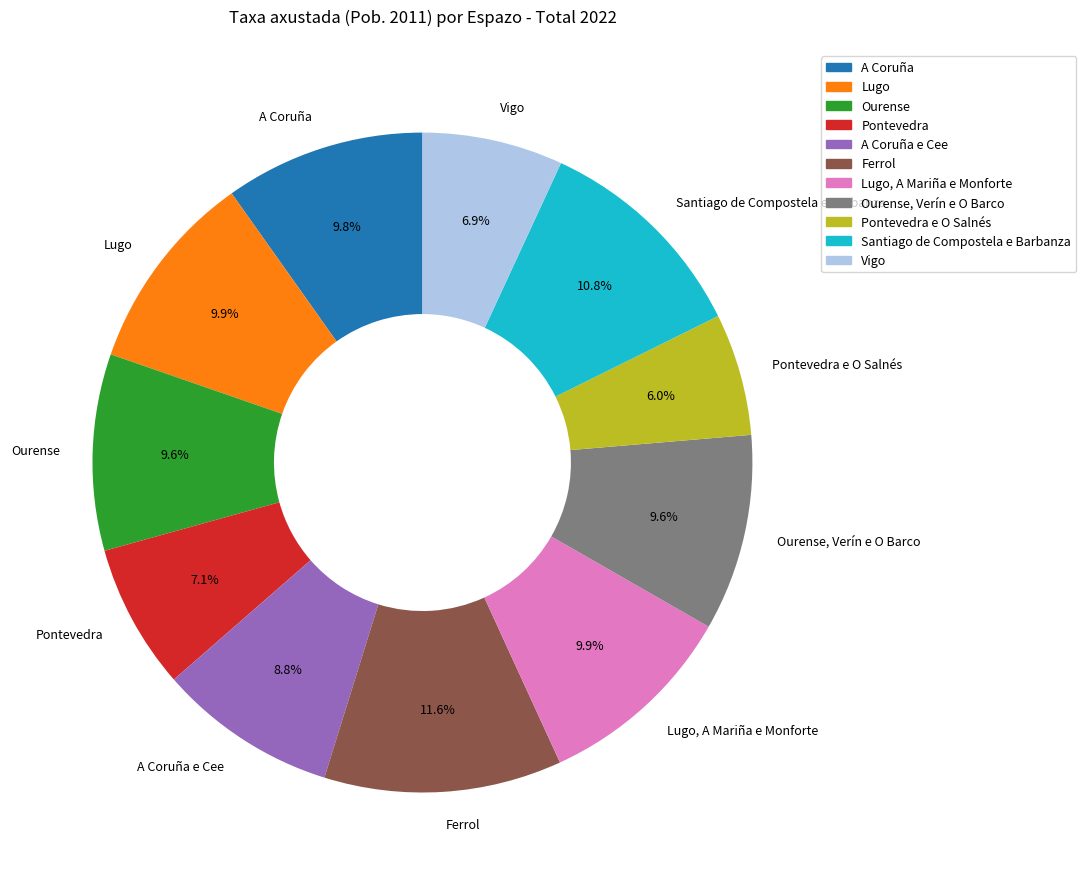

What is the ratio of the value at Lugo, A Mariña e Monforte to the value at A Coruña e Cee?

1.1